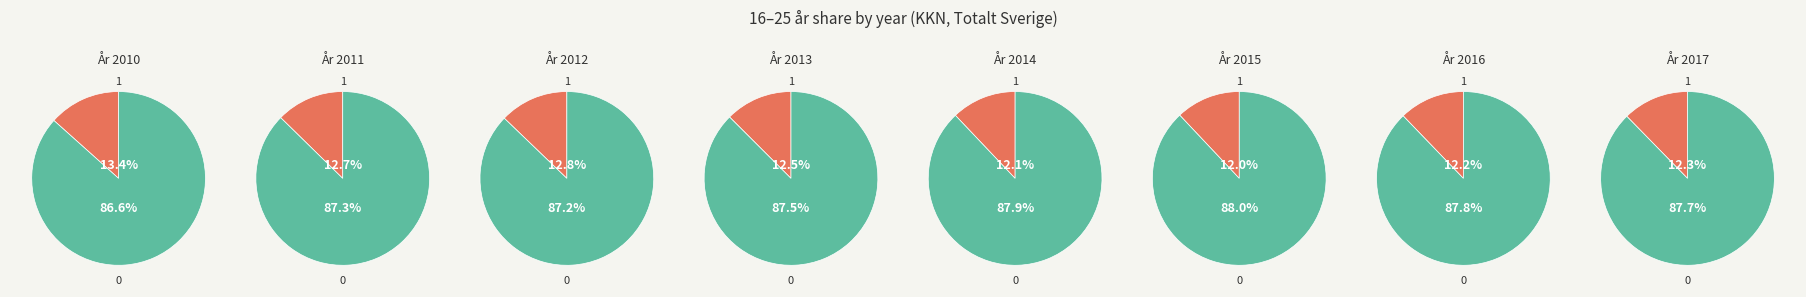

Is it true that 2016 is 12% of the pie?

True